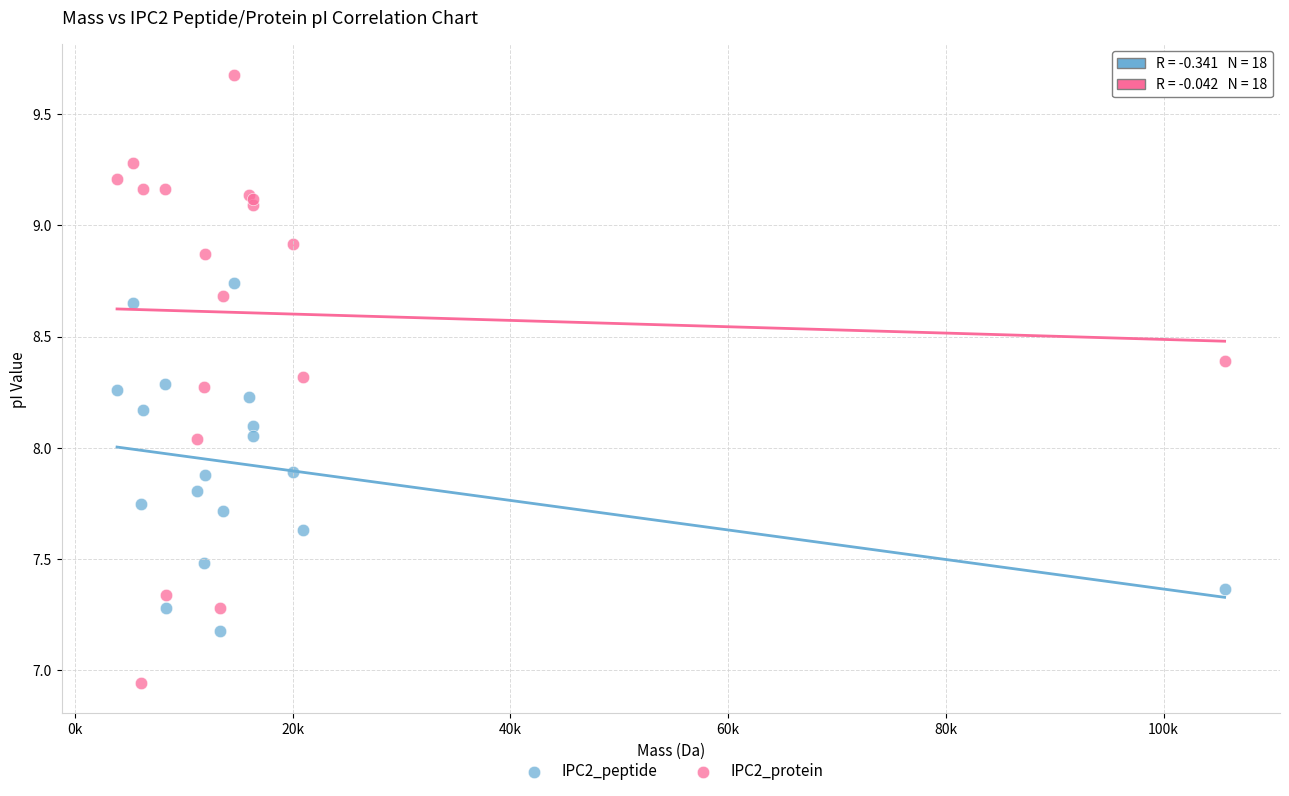

What is the X range (max minus min) for the scatter plot?

101720.6